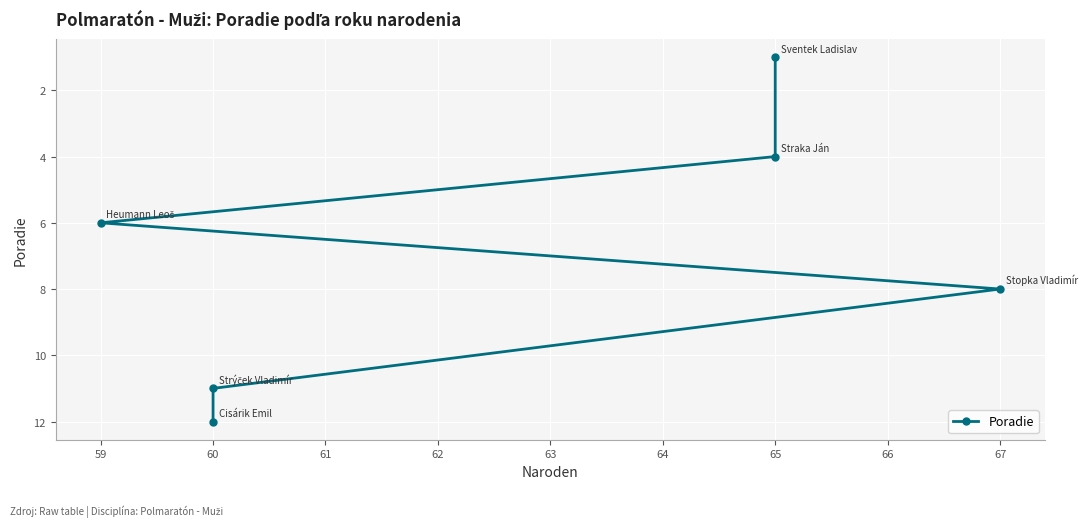

What is the change in value from 60 to 61?

+2